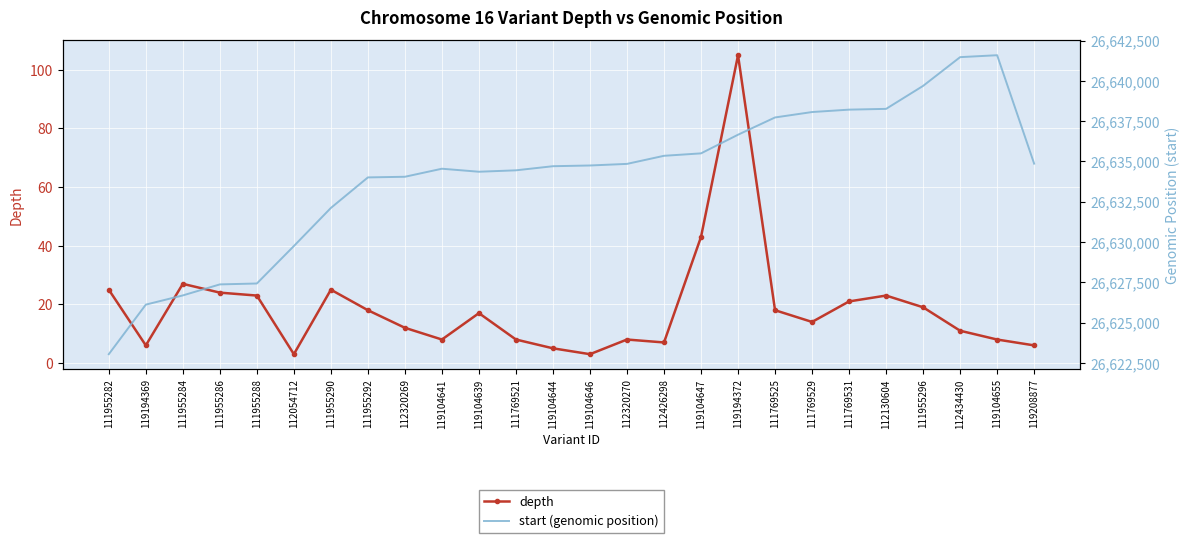

What is the label of the 11th point from the right?

112426298